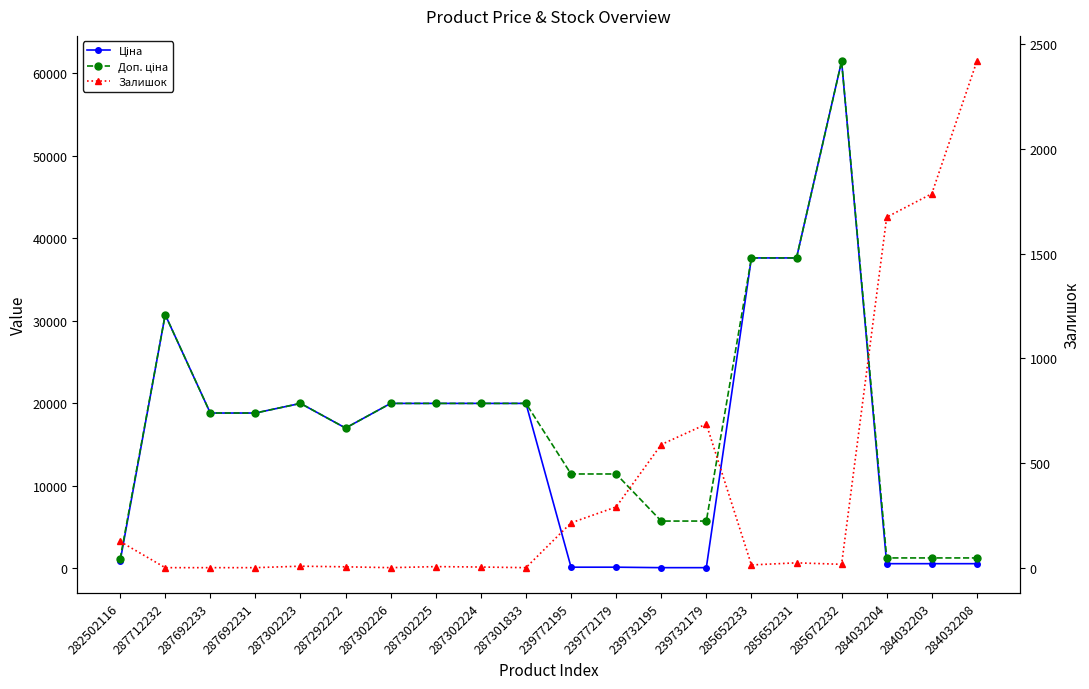

What is the difference between the second highest and second lowest values in the Ціна series?

37536.6